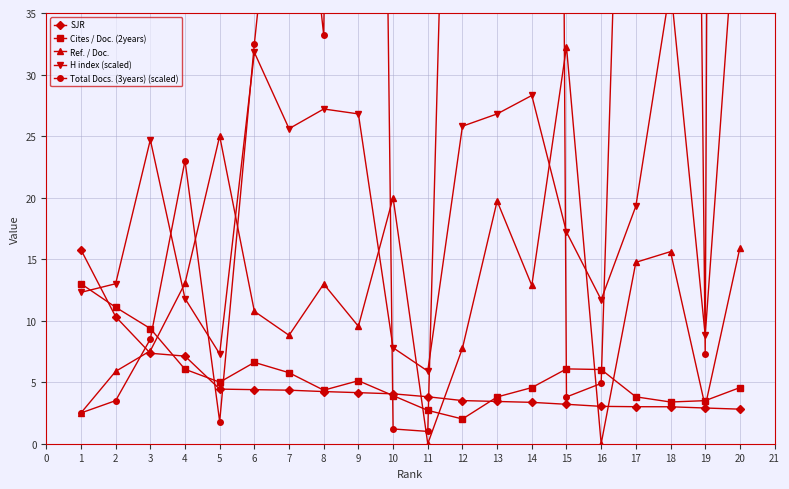

Is the value of Ref. / Doc. at 7 greater than the value of SJR at 20?

Yes